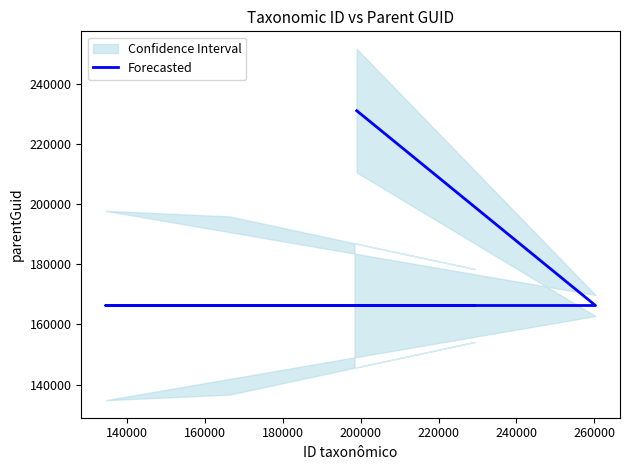

Reading left to right, list all the values displayed in this chart.

231124	166293	166293	166293	166293	166293